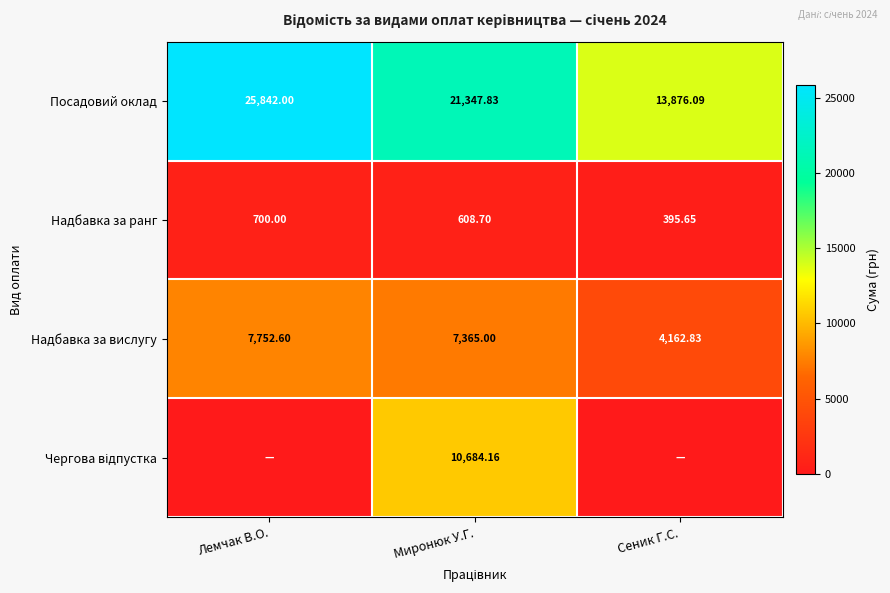

Is the value of Надбавка за вислугу at Сеник Г.С. greater than the value of Посадовий оклад at Лемчак В.О.?

No